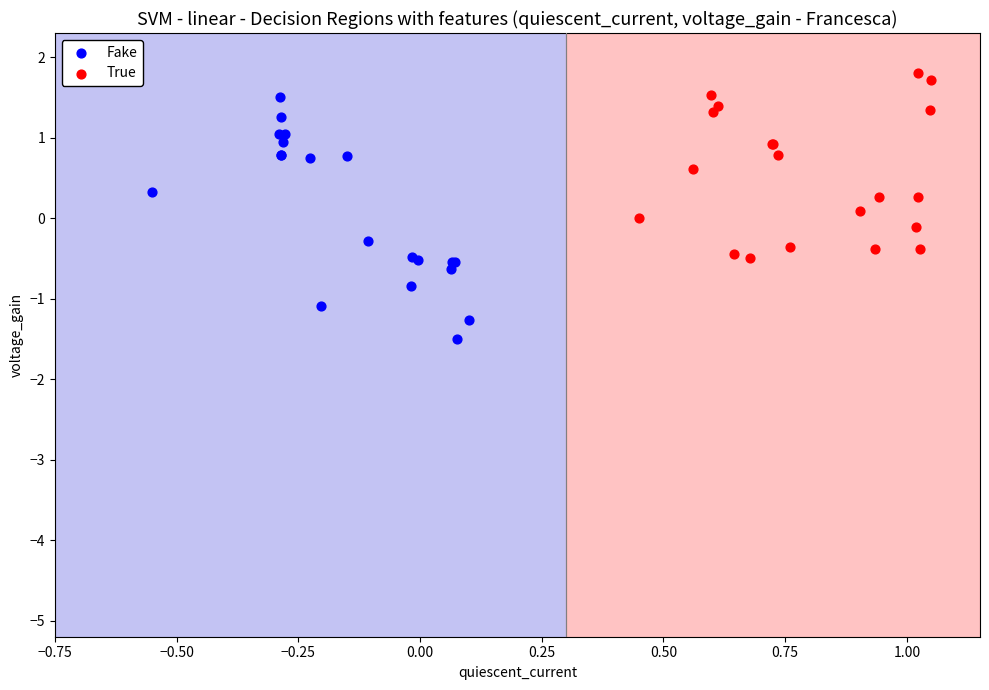

Which series has the largest Y range (max minus min)?

Fake